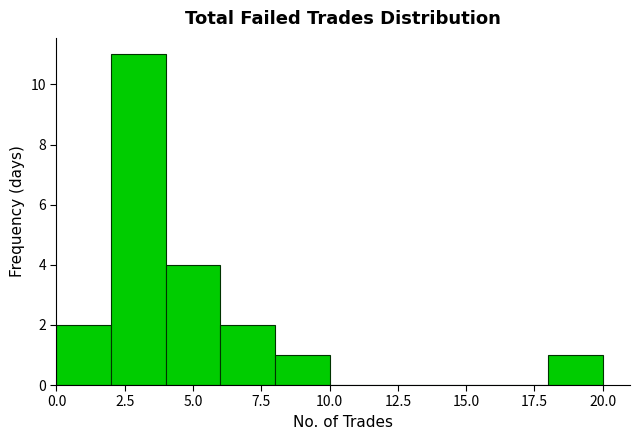

Reading left to right, transcribe this chart: for each bar, give the range it covers on the x-axis and its height. The values are not printed on the chart, so give them approximately, as read against the axis.

0 to 2: 2
2 to 4: 11
4 to 6: 4
6 to 8: 2
8 to 10: 1
10 to 12: 0
12 to 14: 0
14 to 16: 0
16 to 18: 0
18 to 20: 1